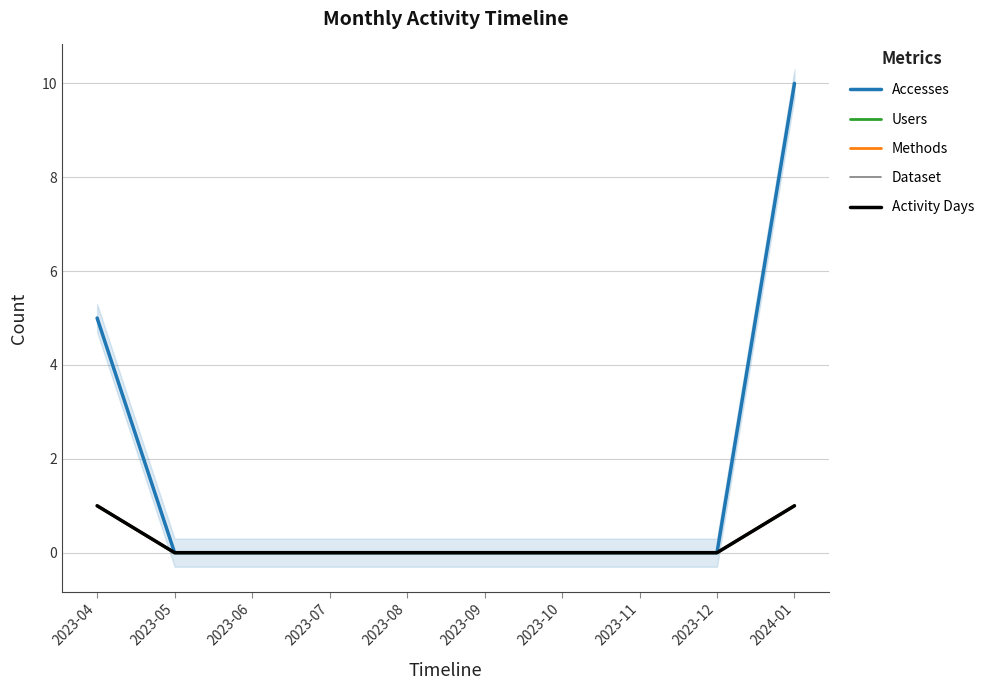

True or false: Methods and Accesses cross at least once.

False